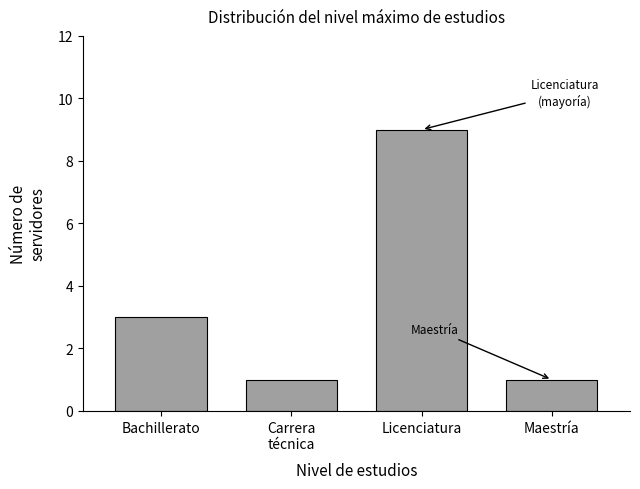

Reading left to right, list all the values displayed in this chart.

3	1	9	1